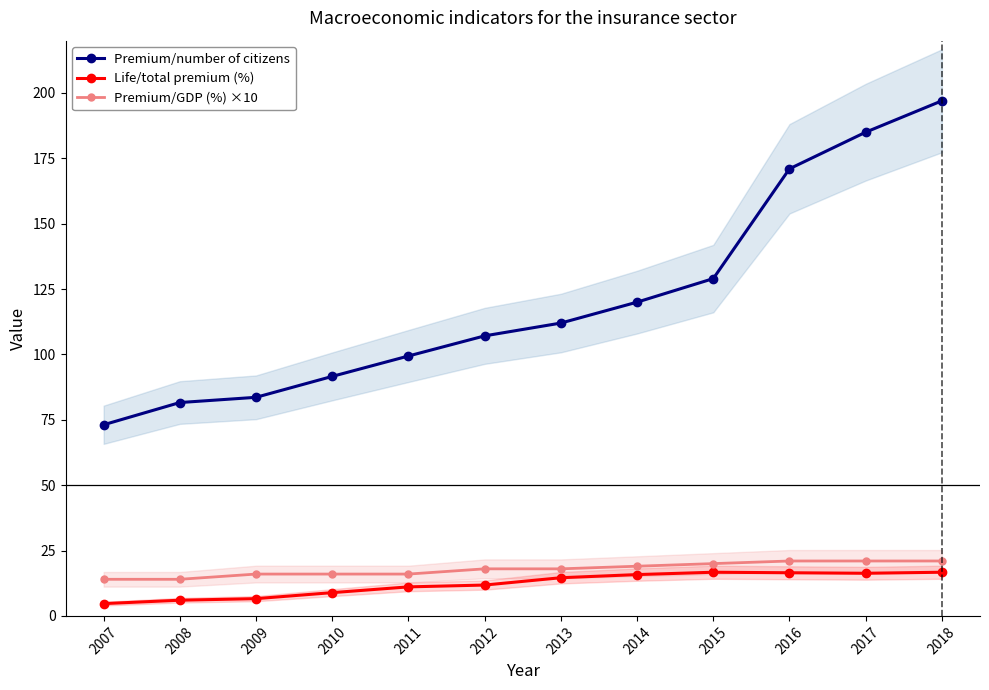

What is the spread (max minus min) of values at 2018?

180.3